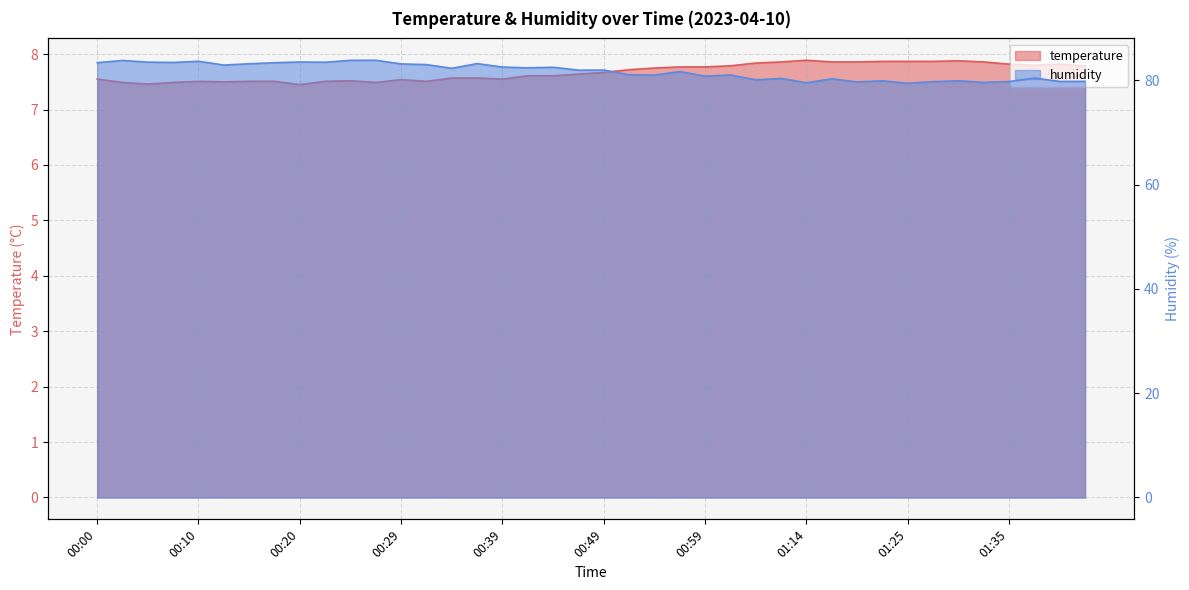

Reading left to right, transcribe all the data shown in this chart.

temperature: 7.5	7.5	7.5	7.5	7.5	7.5	7.5	7.5	7.5	7.5	7.5	7.5	7.5	7.5	7.6	7.6	7.5	7.6	7.6	7.6	7.7	7.7	7.8	7.8	7.8	7.8	7.8	7.9	7.9	7.9	7.9	7.9	7.9	7.9	7.9	7.9	7.8	7.8	7.8	7.8
humidity: 83.4	83.8	83.5	83.4	83.7	82.9	83.2	83.4	83.5	83.5	83.8	83.8	83.1	83.0	82.3	83.2	82.5	82.4	82.5	81.9	82.0	81.1	81.0	81.7	80.8	81.0	80.1	80.3	79.5	80.3	79.7	79.9	79.4	79.7	79.9	79.6	79.8	80.4	79.8	79.8